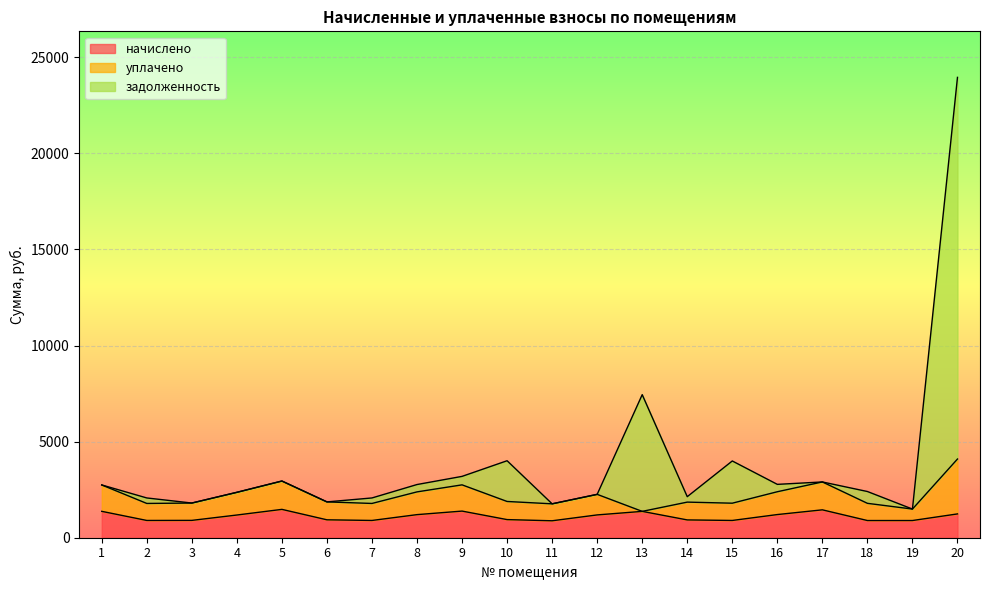

At which category is the sum across all series the highest?

20